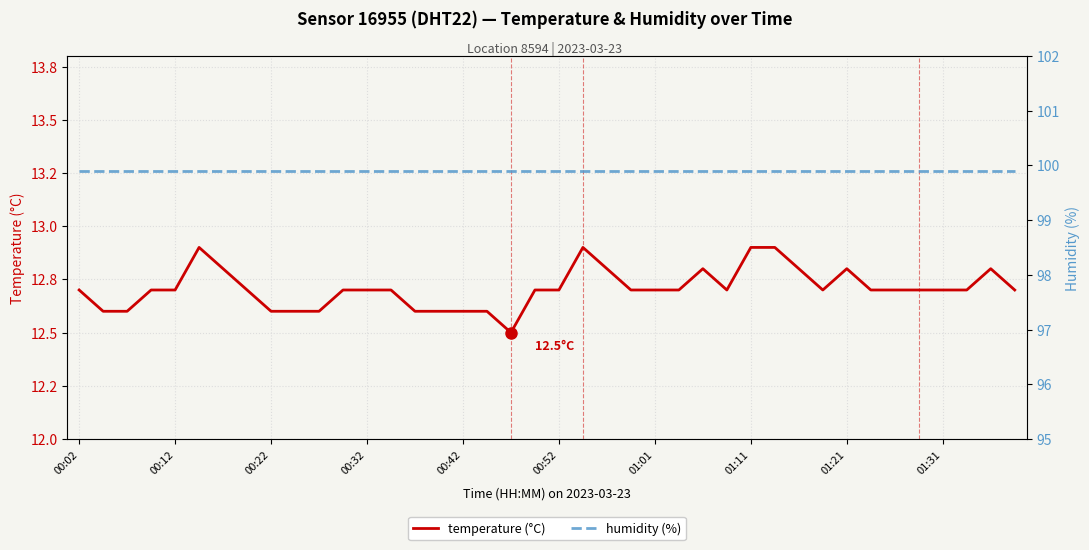

At 00:22, list the series in order from smallest to largest.

temperature (°C), humidity (%)